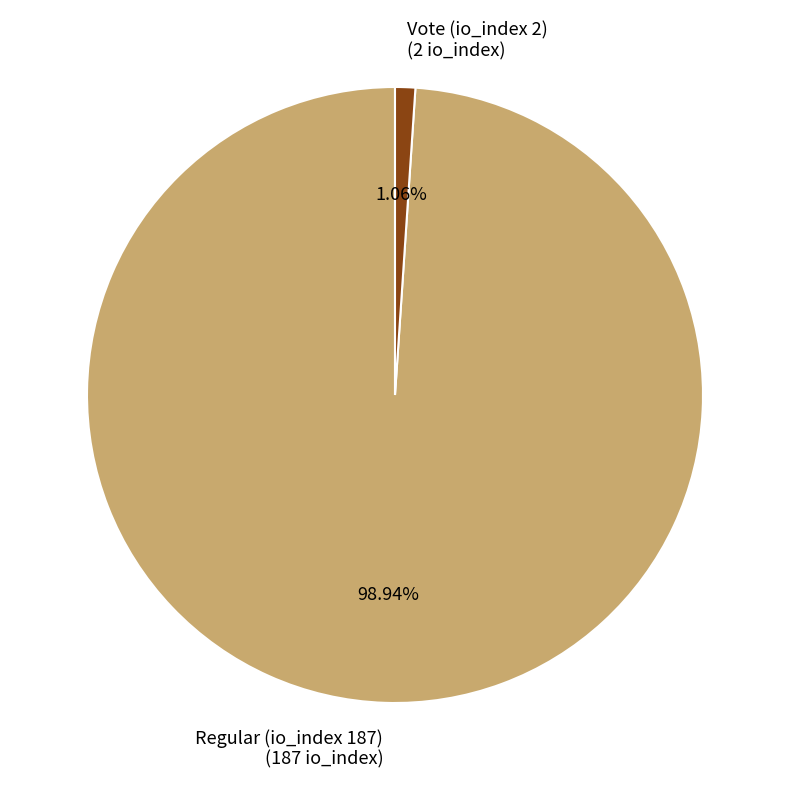

To the nearest percent, what is the difference between the largest and smallest slice percentages?

98%